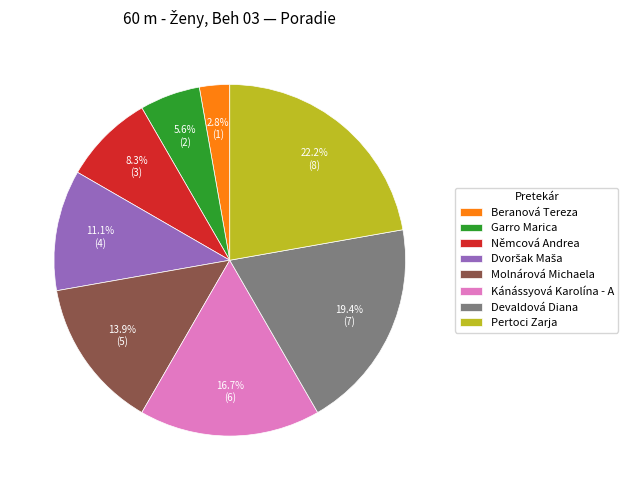

Count the number of slices in the pie.

8